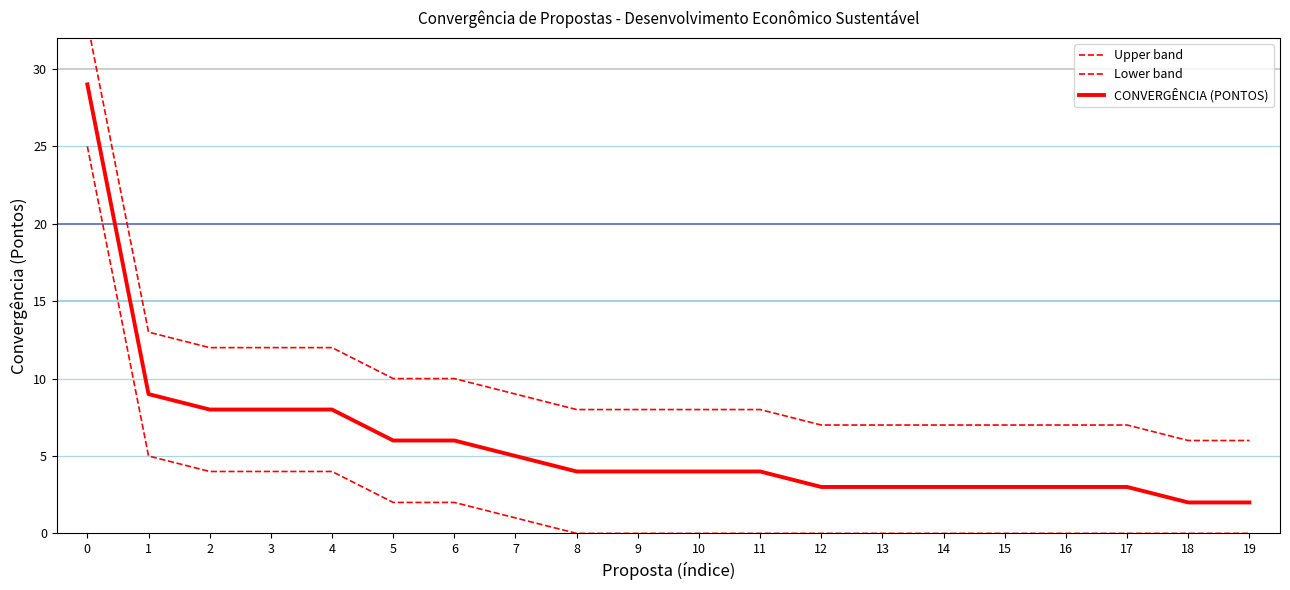

Is this an area chart (filled region under the line)?

No